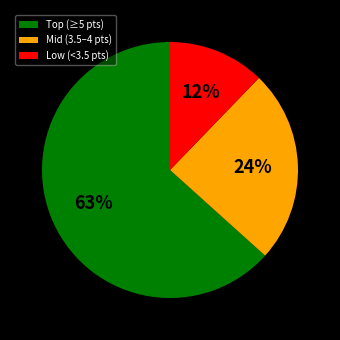

Which category has the smallest portion of the pie?

Low (<3.5 pts)